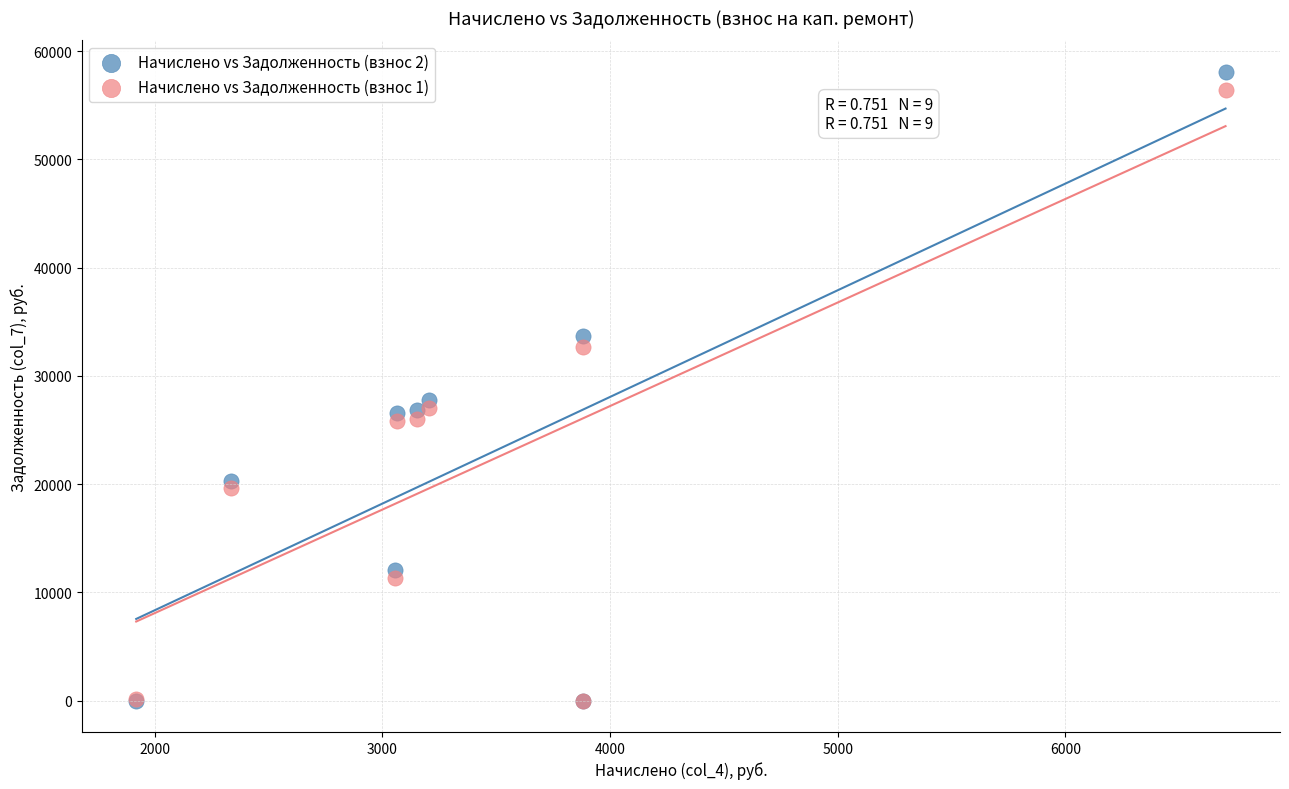

Across all series, what Y value is closest to 29046?

27788.6